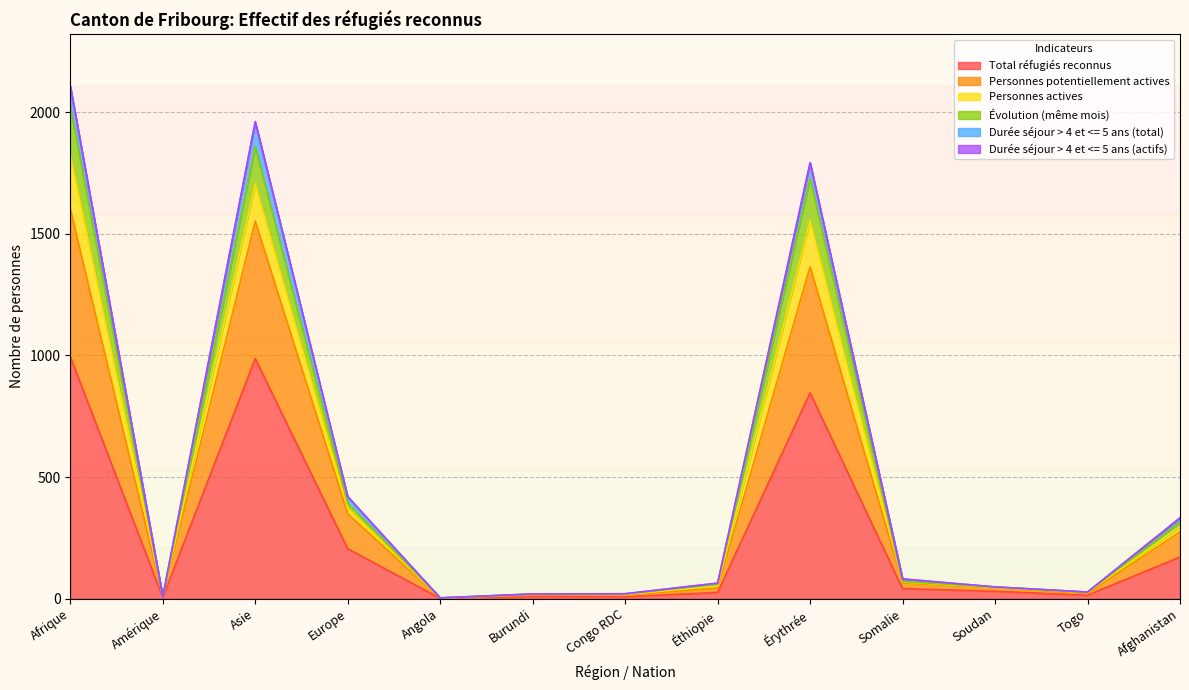

Between Europe and Angola, which is larger?

Europe